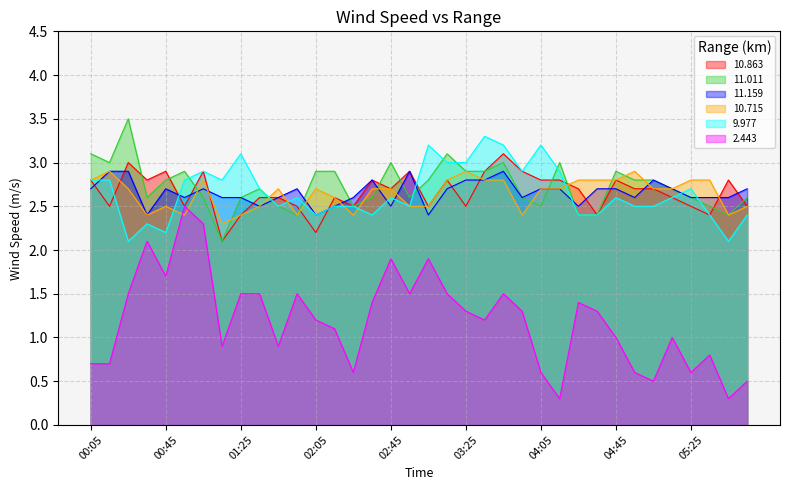

At which category does the chart reach its minimum across all series?

04:15